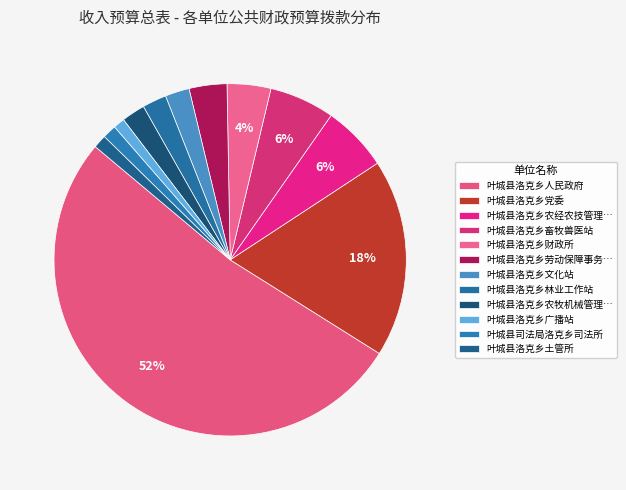

Does 叶城县洛克乡畜牧兽医站 represent more than half of the total?

No